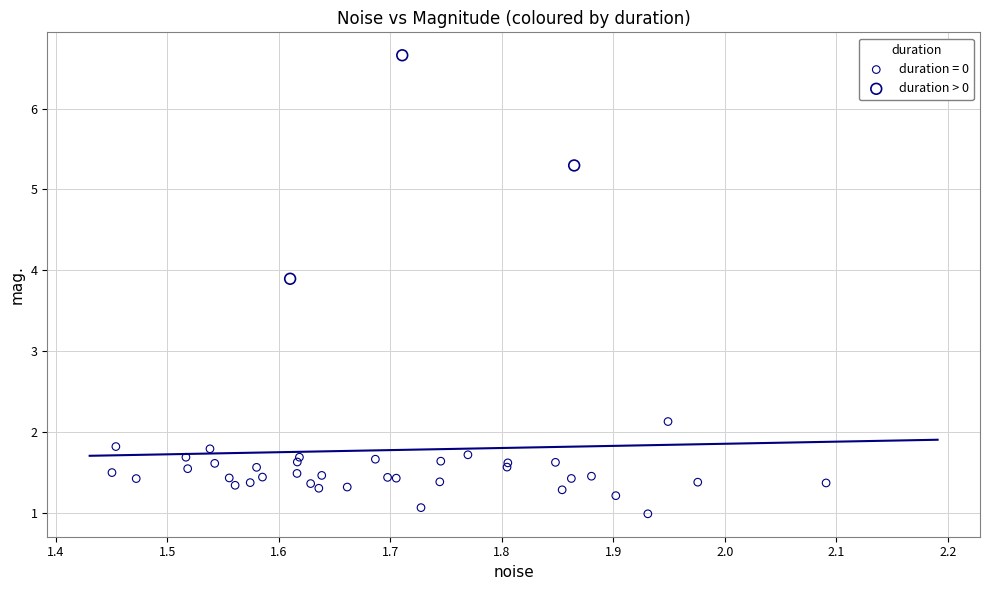

Which series contains the lowest Y value?

duration = 0